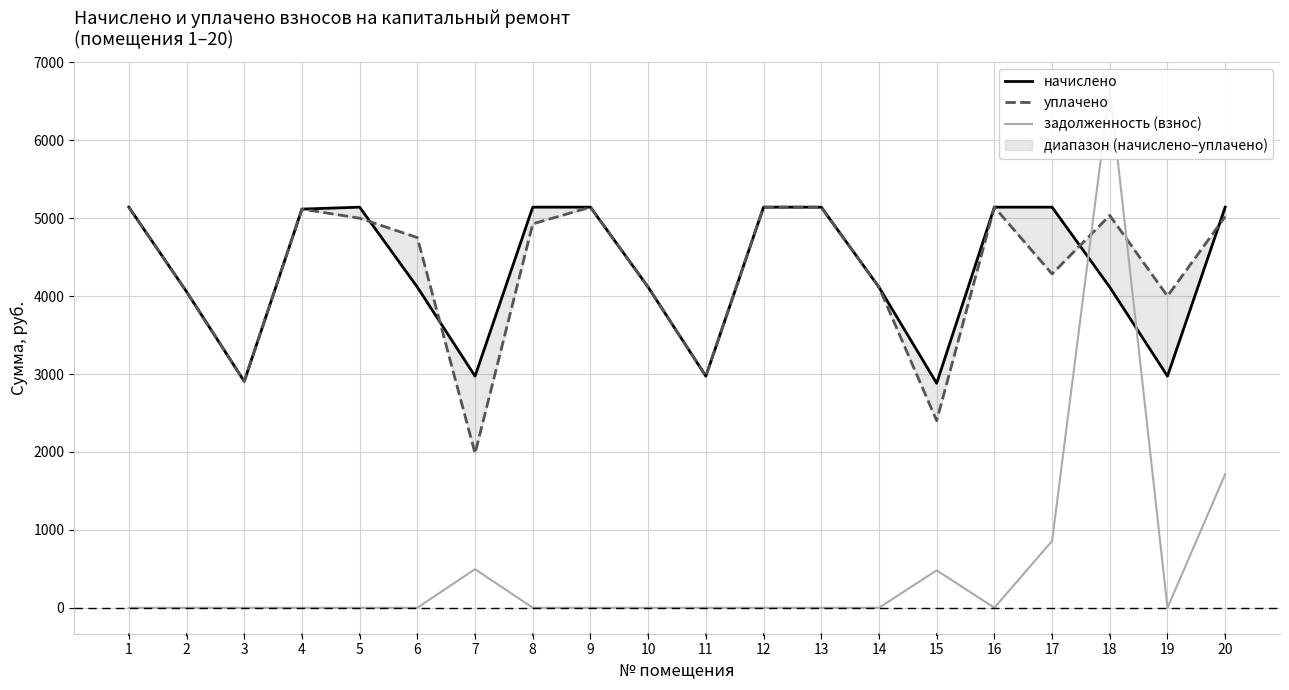

In уплачено, how many points are higher than both neighbors (excluding endpoints)?

4